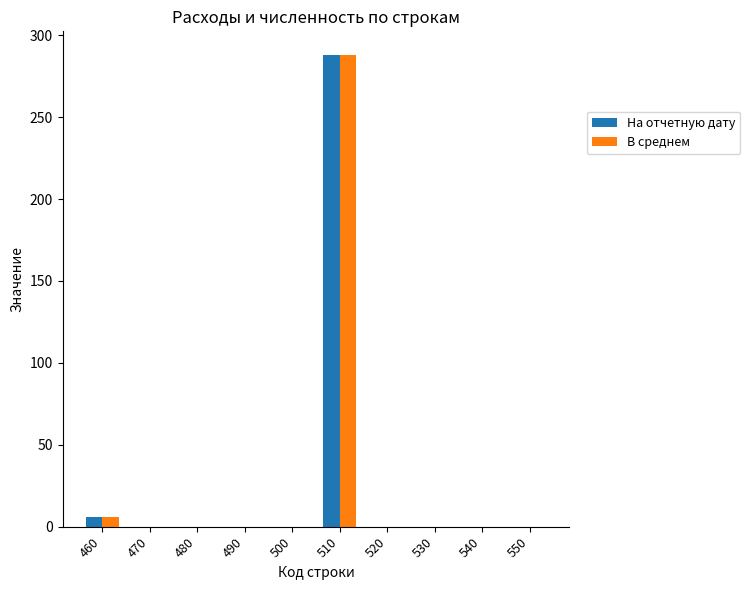

How many categories are shown in the chart?

10